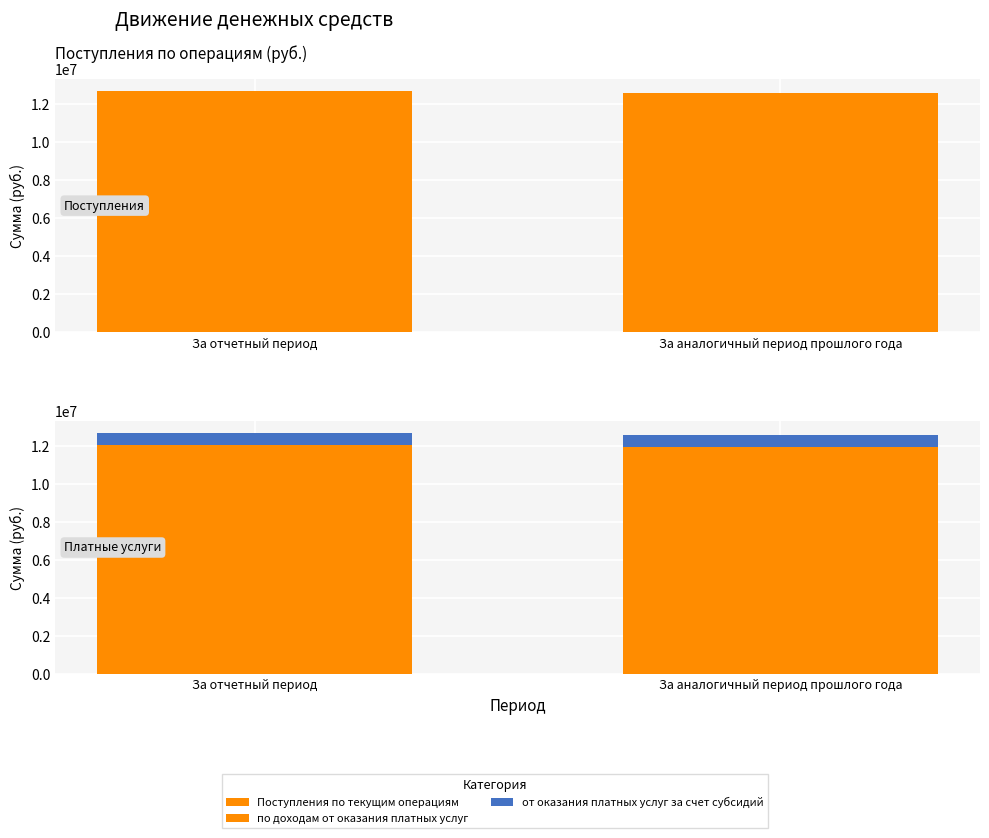

What is the approximate value of от оказания платных услуг за счет субсидий at За отчетный период?

634791.1